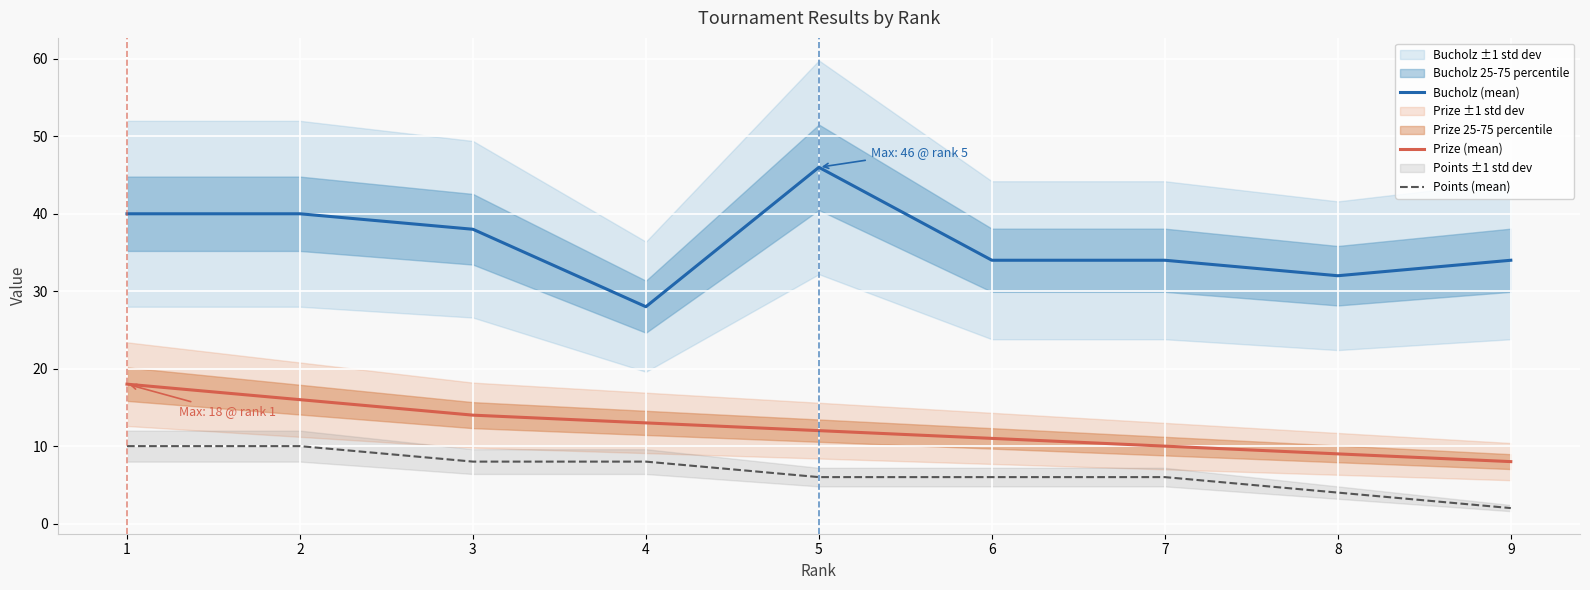

What is the total value across all series at 7?

50